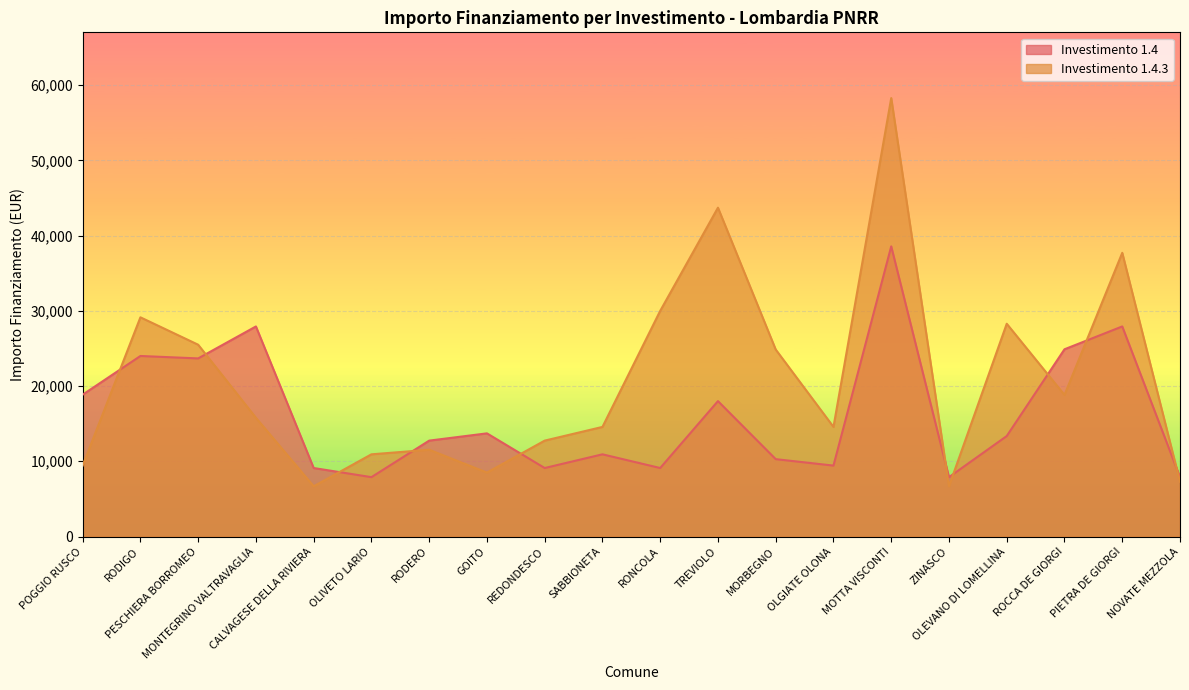

What is the sum of the 1.4 values at SABBIONETA and NOVATE MEZZOLA?

18817